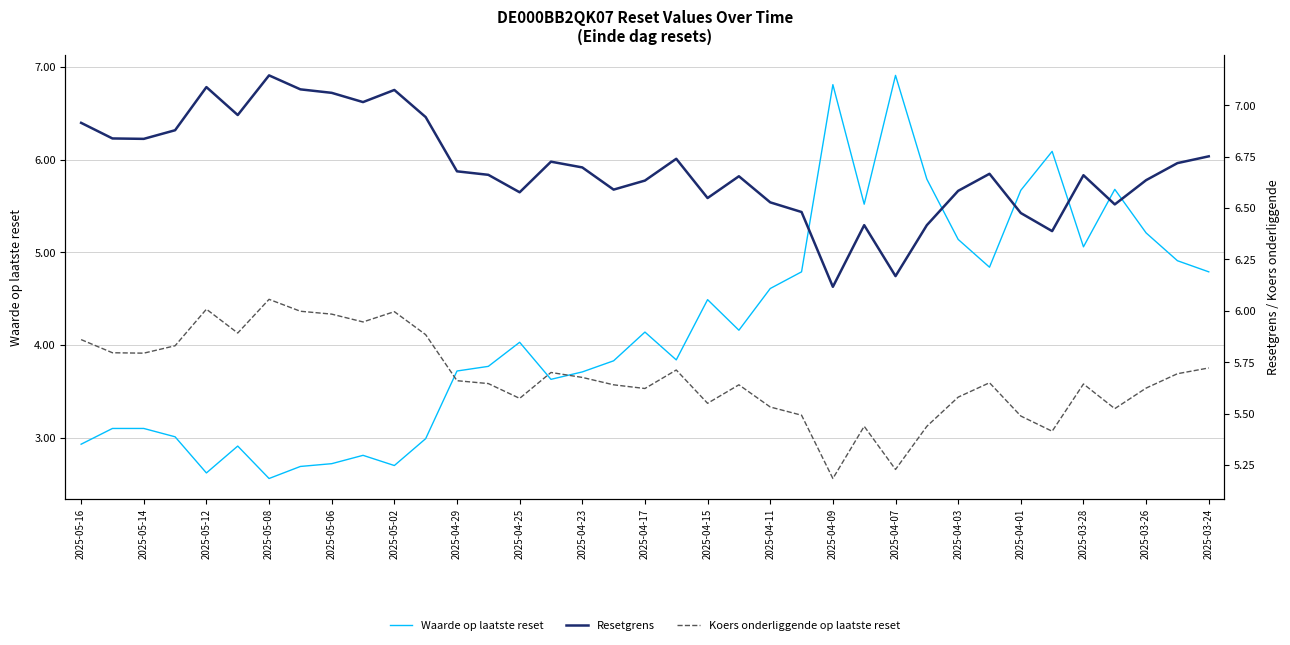

Does the chart have visible grid lines?

Yes